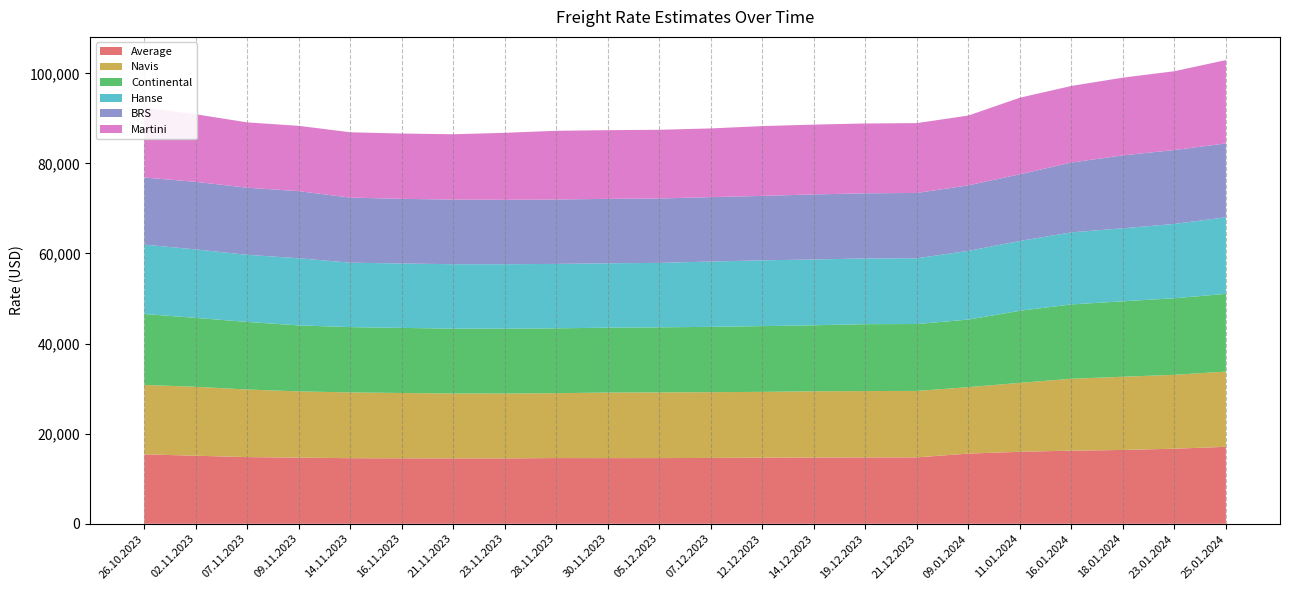

What is the lowest value of the Average series?

14517